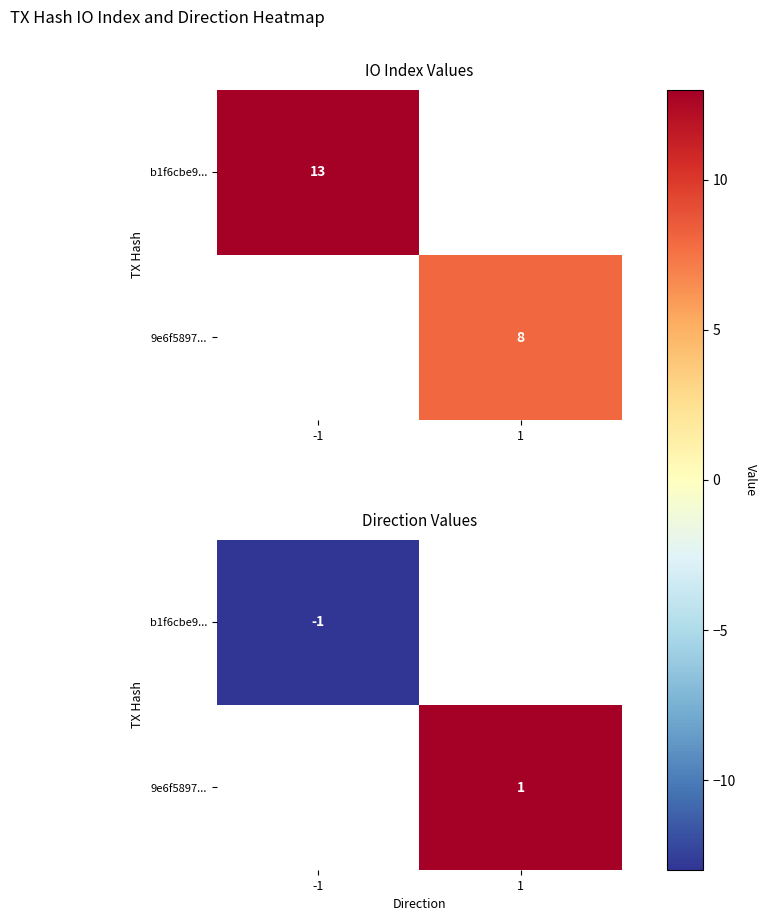

Rank the categories by b1f6cbe9... value from highest to lowest.

-1, 1